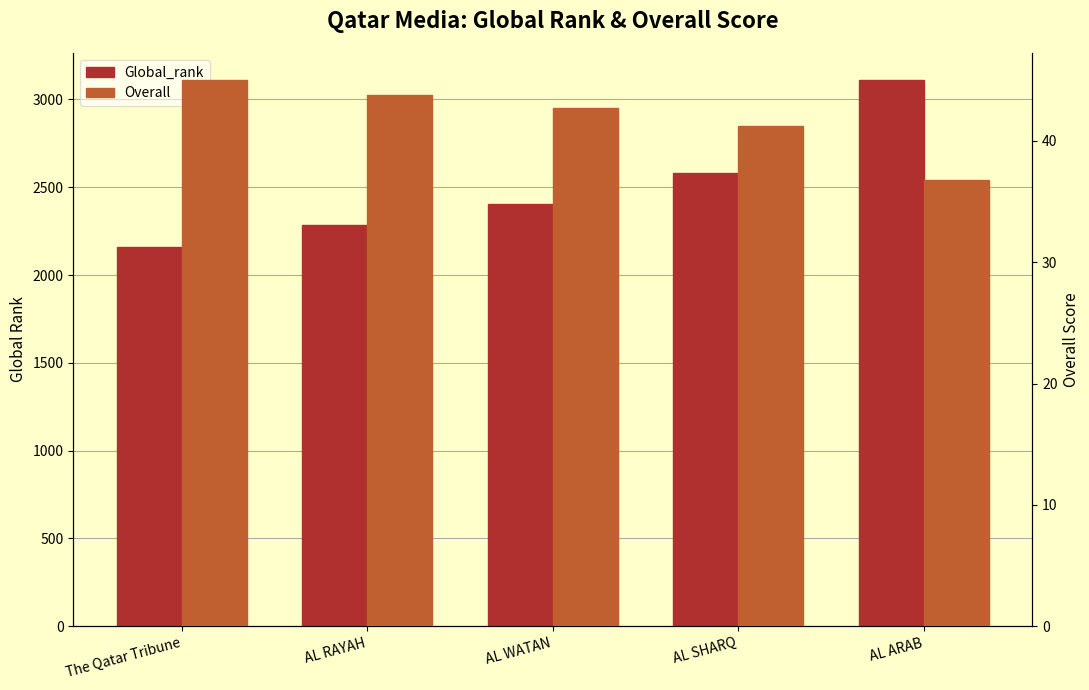

What is the total value across all series at AL WATAN?

2448.8